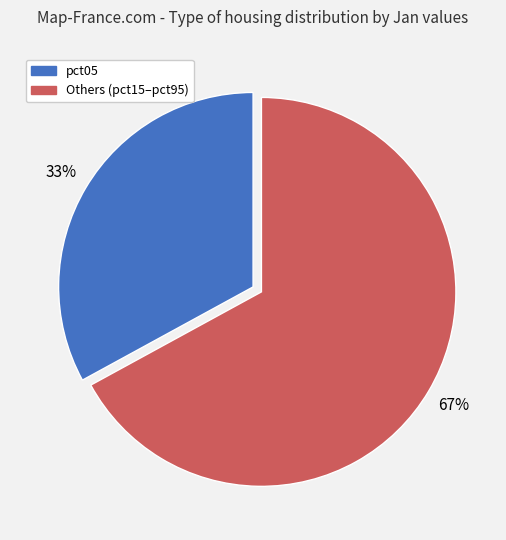

To the nearest percent, what is the difference between the largest and smallest slice percentages?

34%